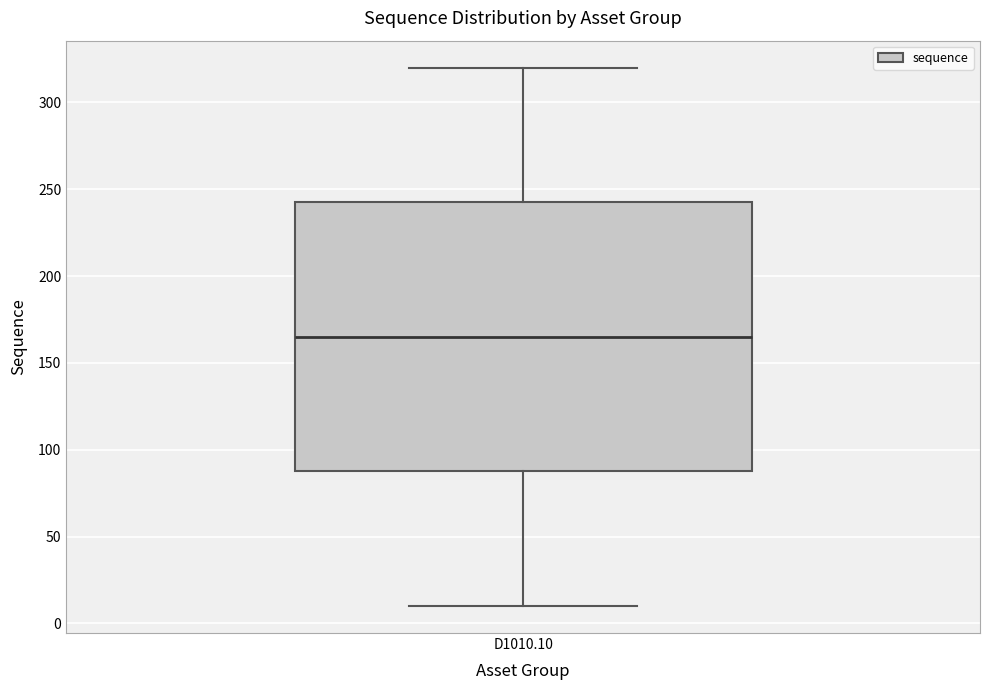

Transcribe this box plot: give where the median line is, the range the box spans, and where the two whiskers end, as read against the y-axis. The values are not printed on the chart, so give them approximately, as read against the axis.

median 165, box 90 to 245, whiskers 10 to 320